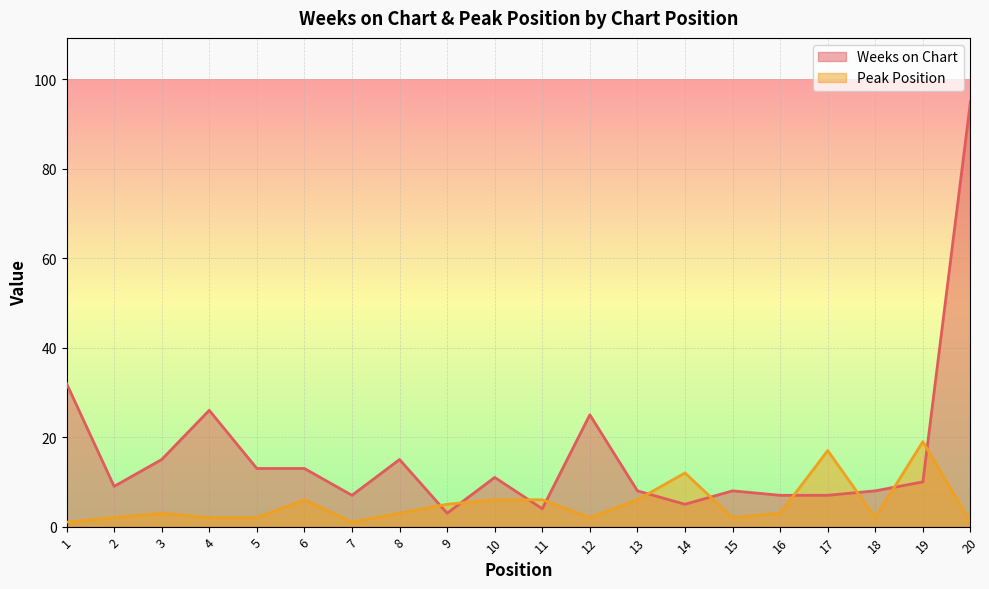

What is the smallest value displayed?

1